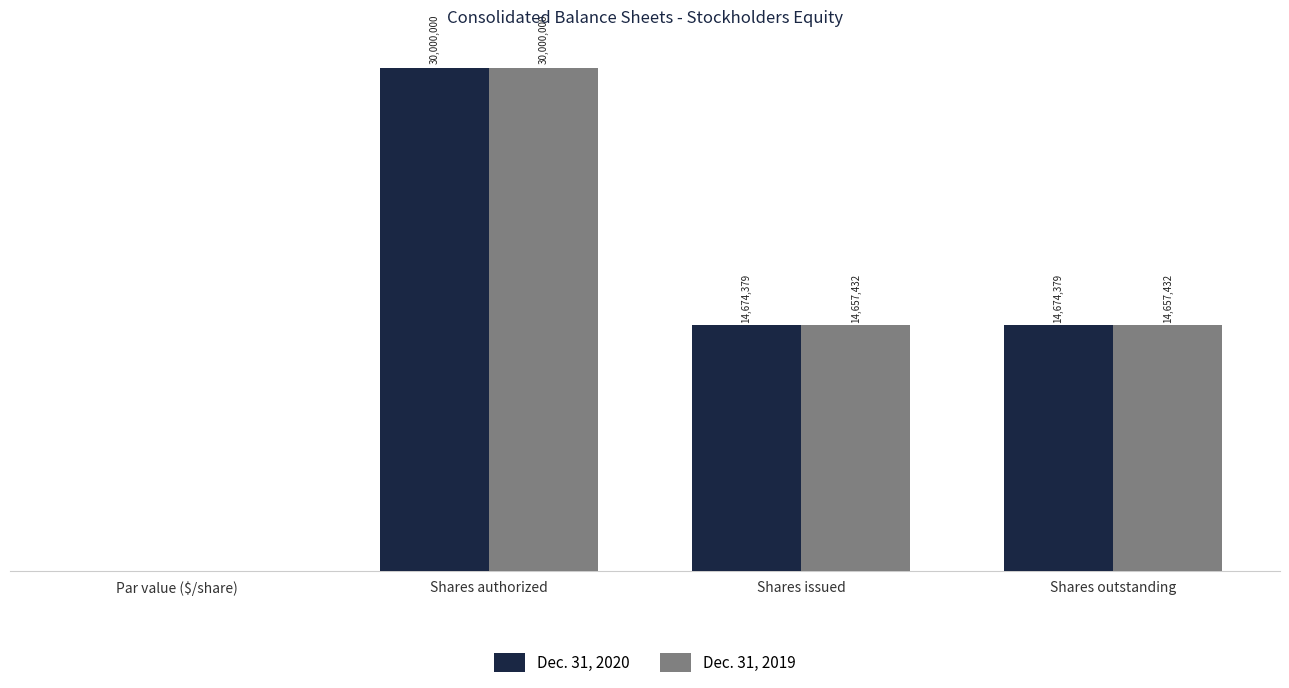

What is the difference between the maximum and minimum values in the Dec. 31, 2019 series?

30000000